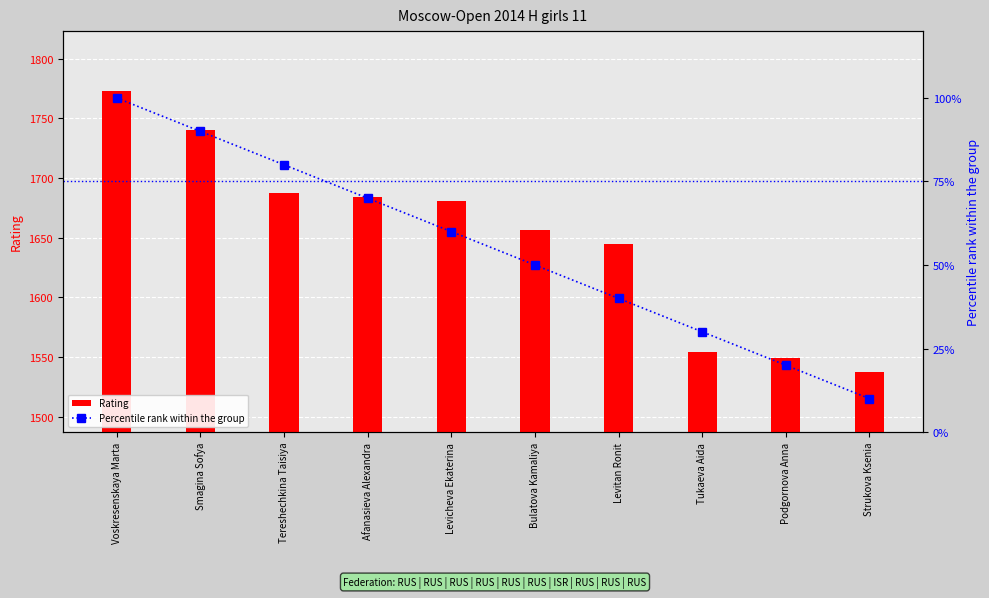

The Percentile rank within the group series shows 70 at Levitan Ronit. True or false?

False